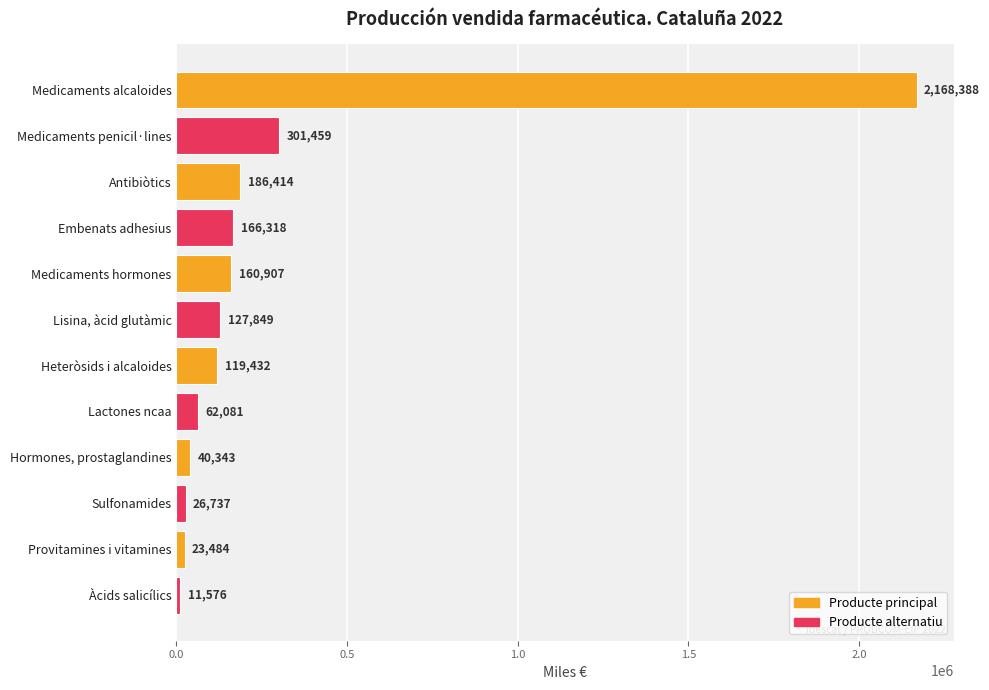

True or false: the data shows 3890099 at Medicaments alcaloides.

False